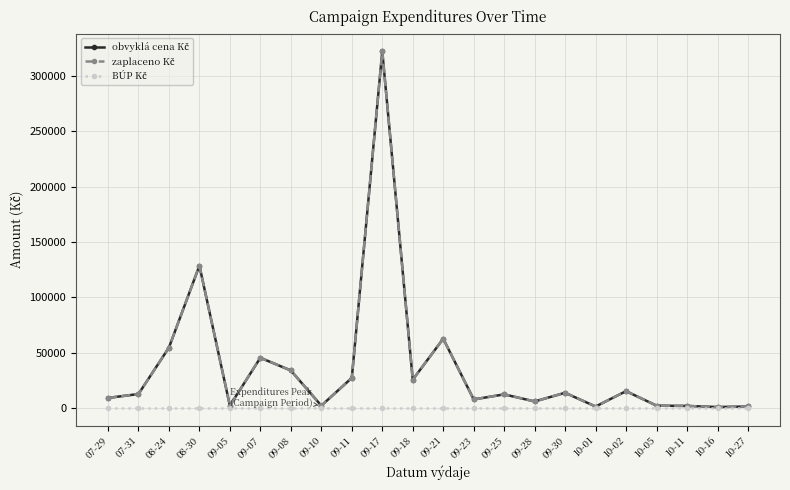

Does the chart have visible grid lines?

Yes